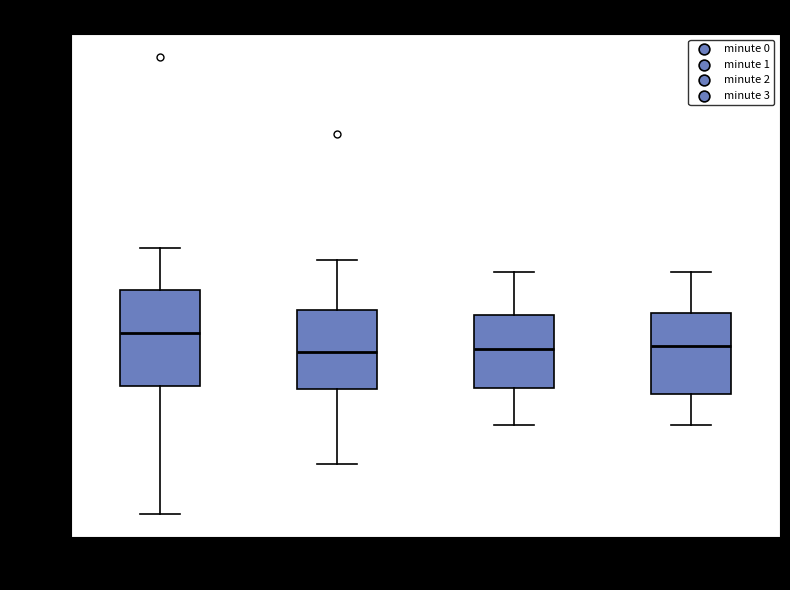

Which box's median line is the highest?

minute 0